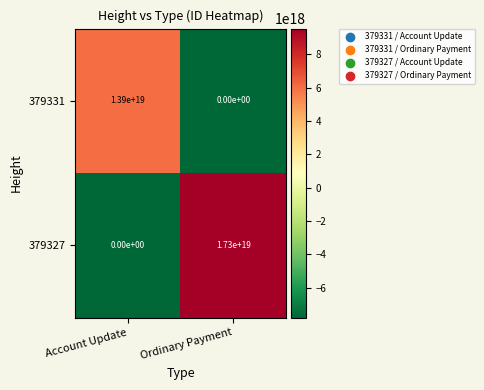

Is the value of 379327 at Ordinary Payment greater than the value of 379331 at Account Update?

Yes